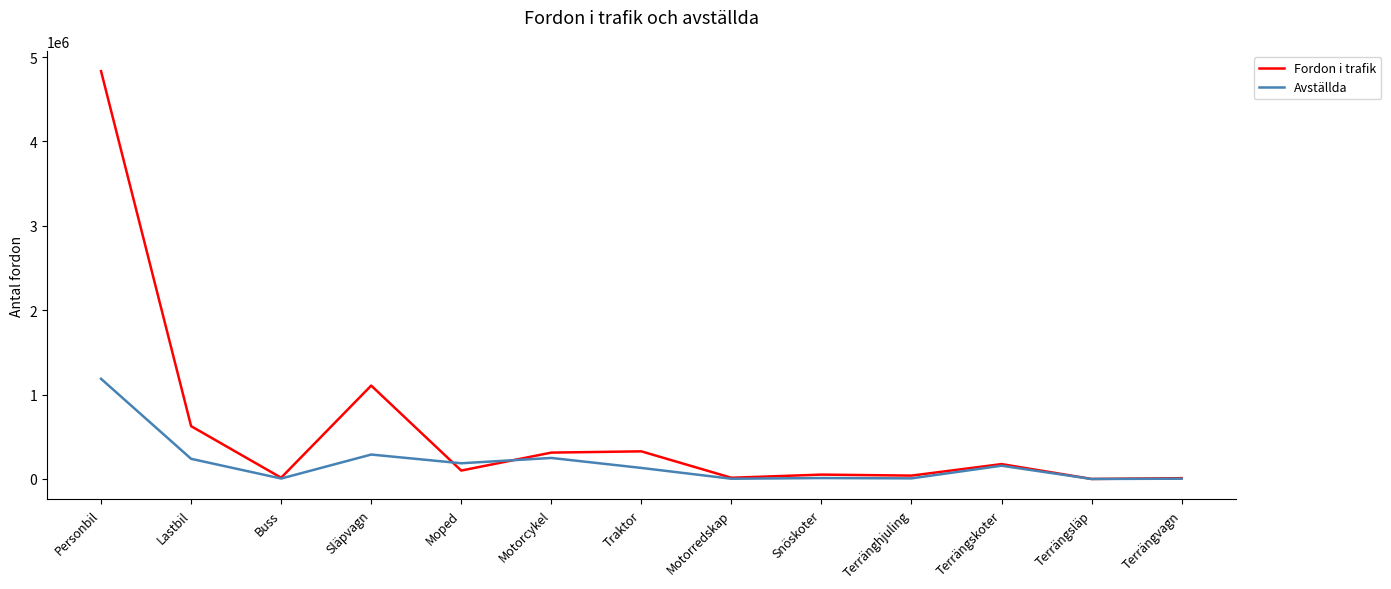

At how many categories does at least one series exceed 2910864?

1